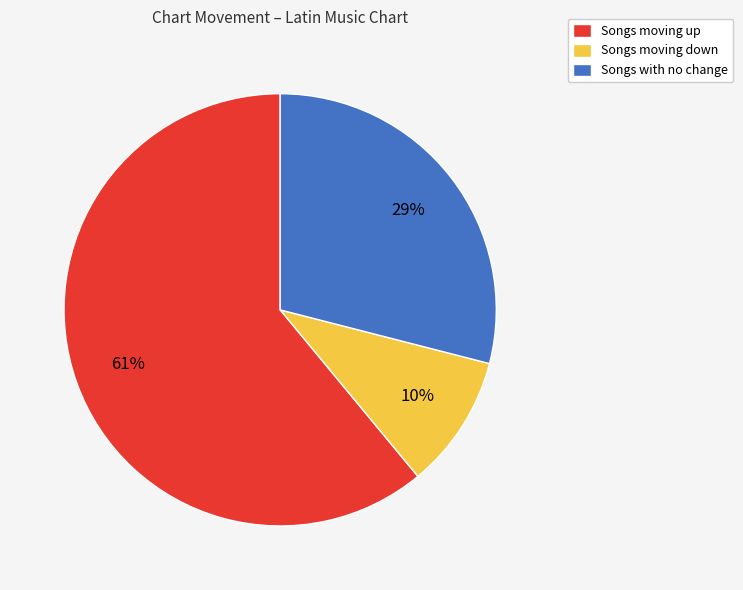

Rank the categories by value from lowest to highest.

Songs moving down, Songs with no change, Songs moving up